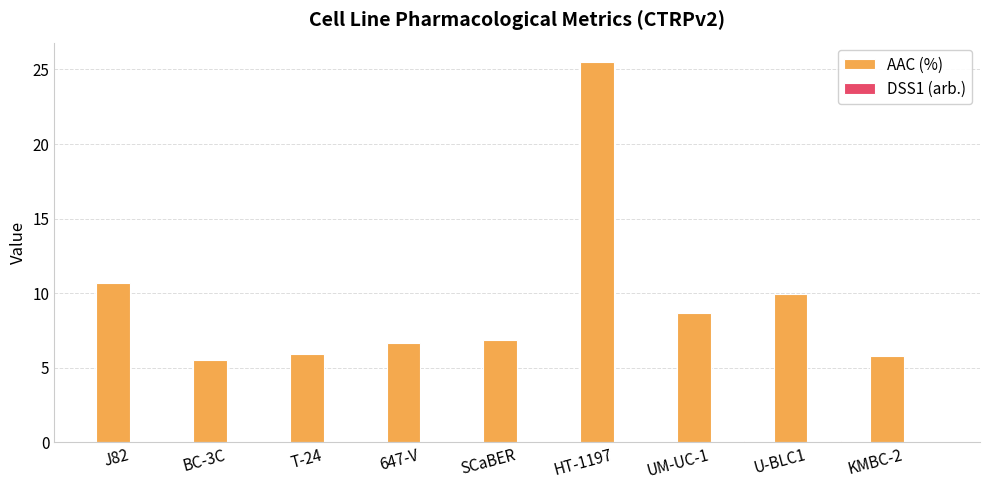

Is it true that AAC (%) equals 9.9 at U-BLC1?

True